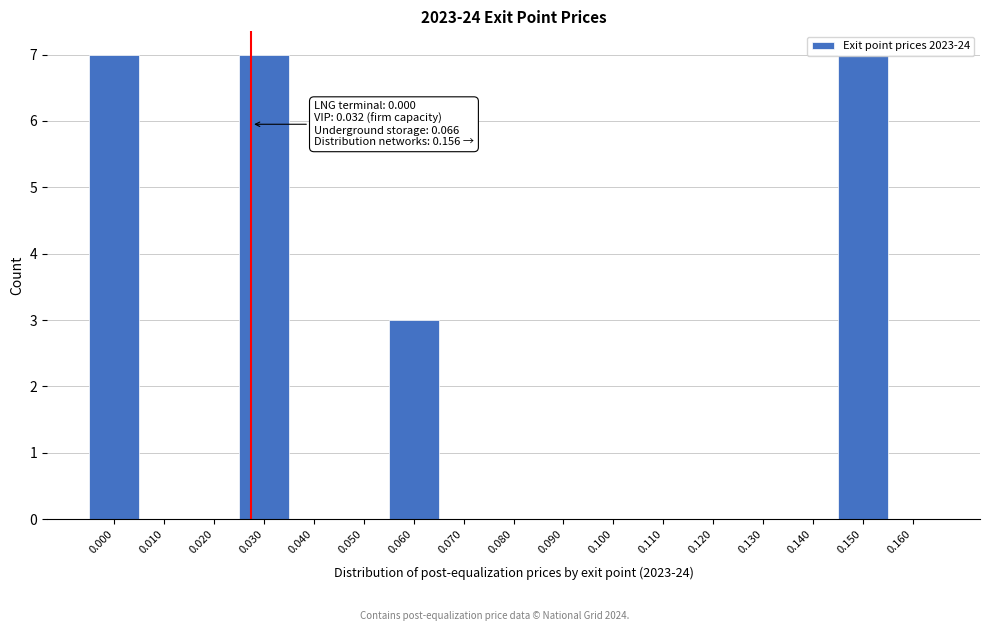

What is the greatest value displayed?

7